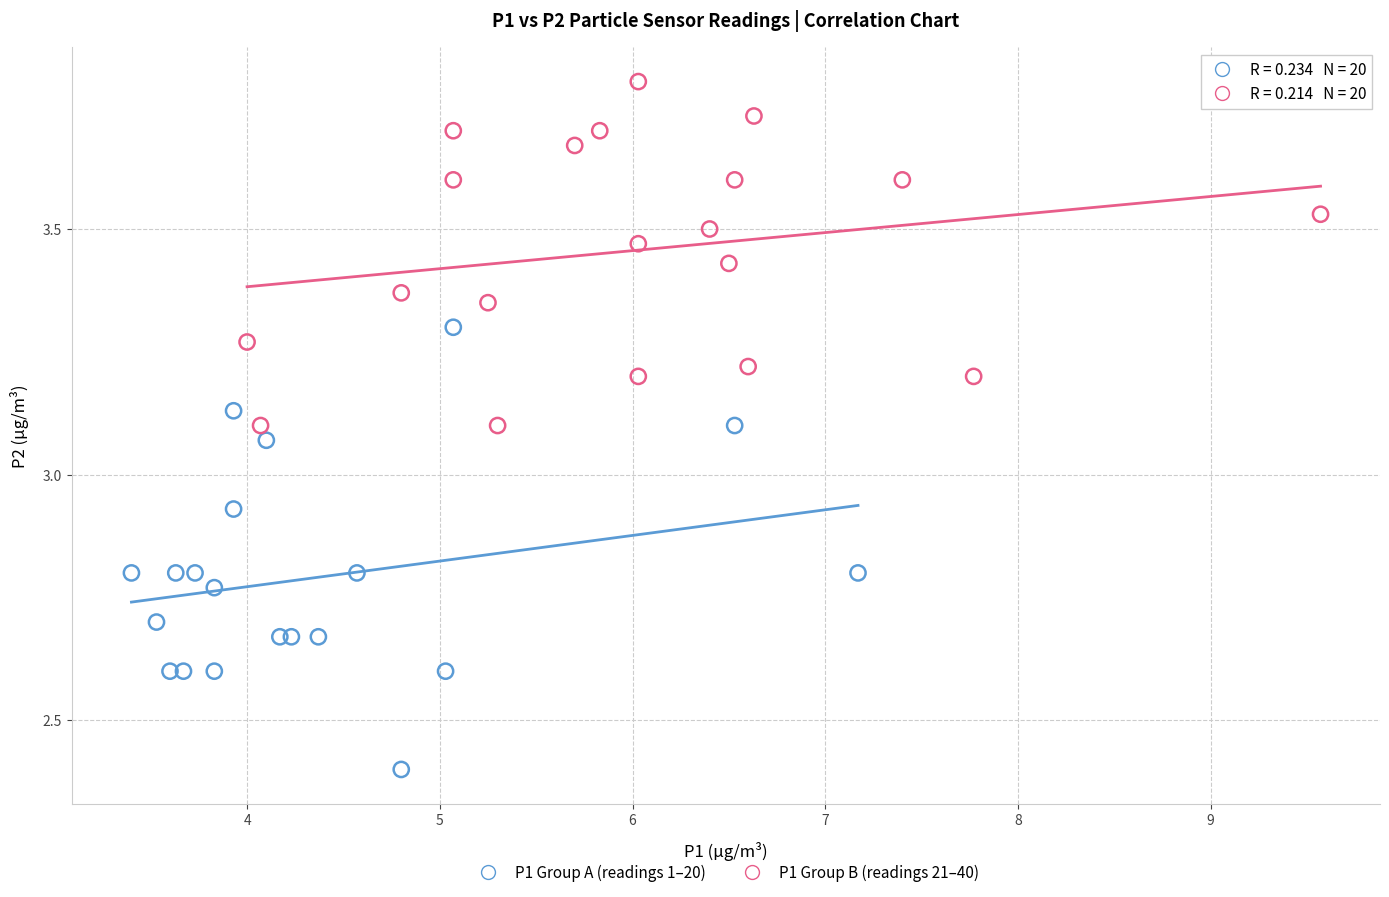

Which series has the widest spread of Y values?

P1 Group A (readings 1–20)